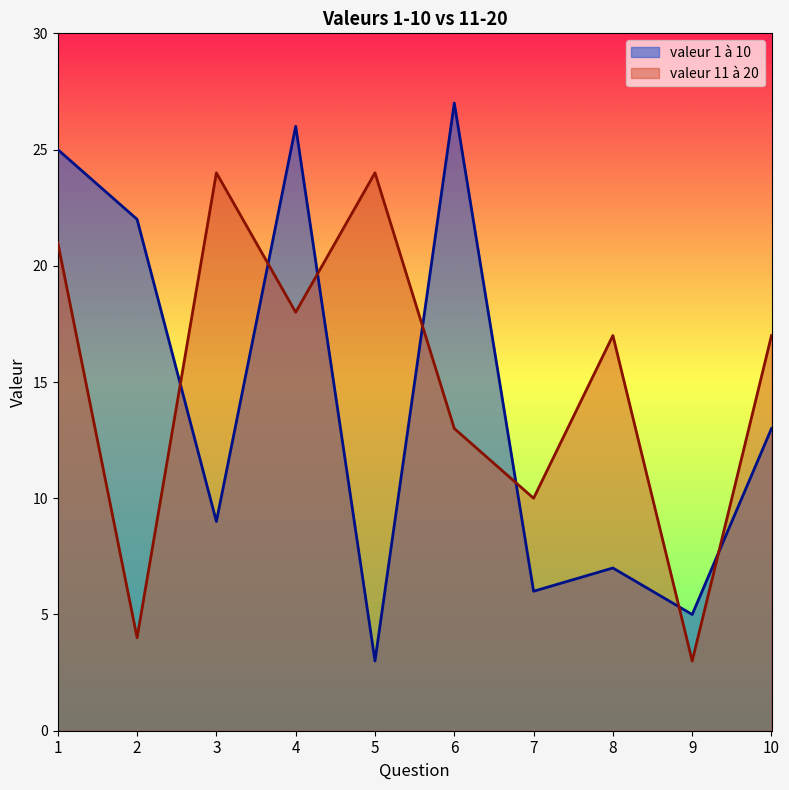

What is the greatest value displayed?

27